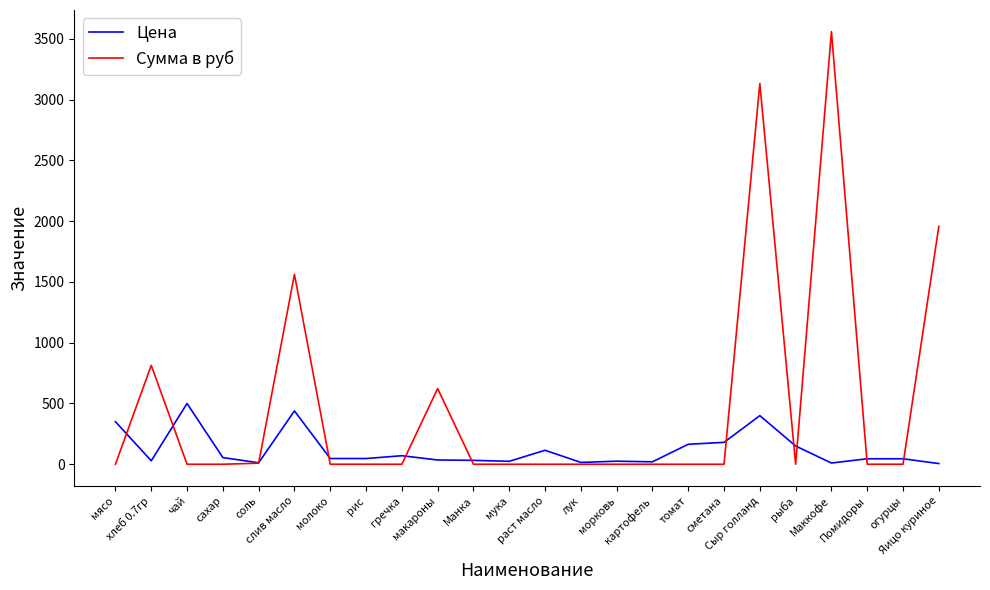

At which label is Сумма в руб closest to 1780?

Яицо куриное